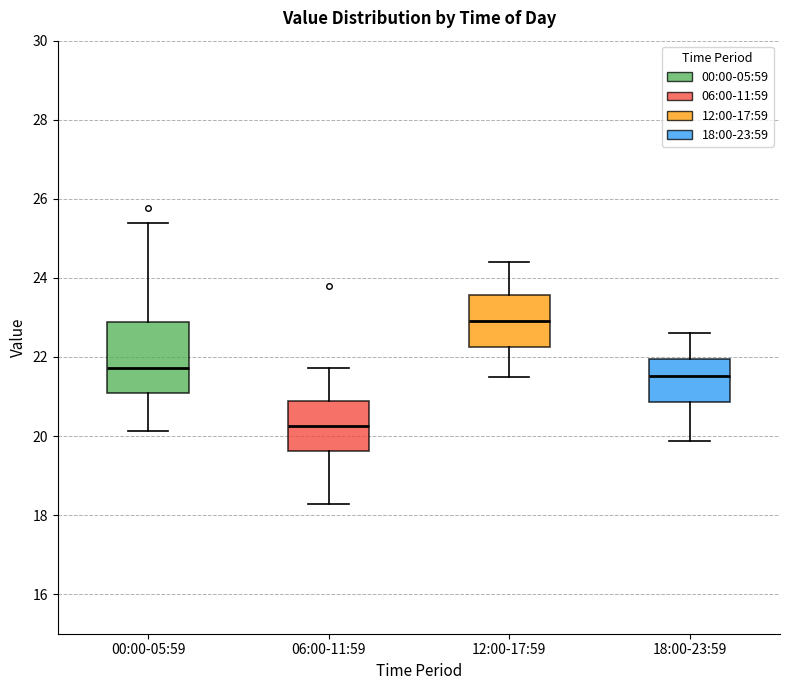

Reading left to right, transcribe this box plot: for each box, give where its median line is, the range the box spans, and where its two whiskers end, as read against the y-axis. The values are not printed on the chart, so give them approximately, as read against the axis.

00:00-05:59: median 21.8, box 21.0 to 22.8, whiskers 20.2 to 25.4
06:00-11:59: median 20.2, box 19.6 to 20.8, whiskers 18.2 to 21.8
12:00-17:59: median 23.0, box 22.2 to 23.6, whiskers 21.6 to 24.4
18:00-23:59: median 21.6, box 20.8 to 22.0, whiskers 19.8 to 22.6